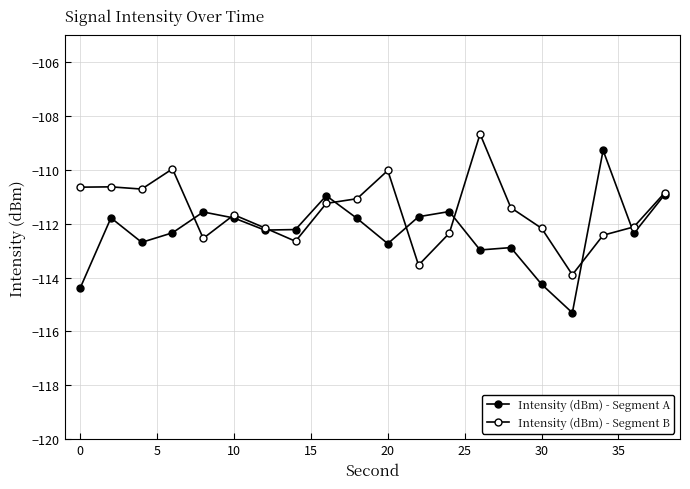

How many lines are shown in the chart?

2